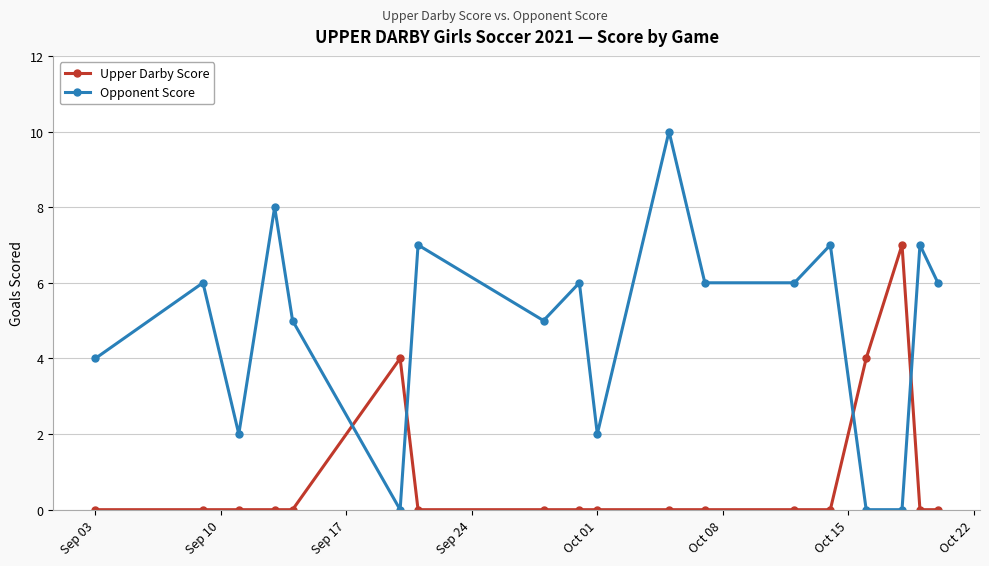

What is the difference between the maximum and minimum values in the Upper Darby Score series?

7